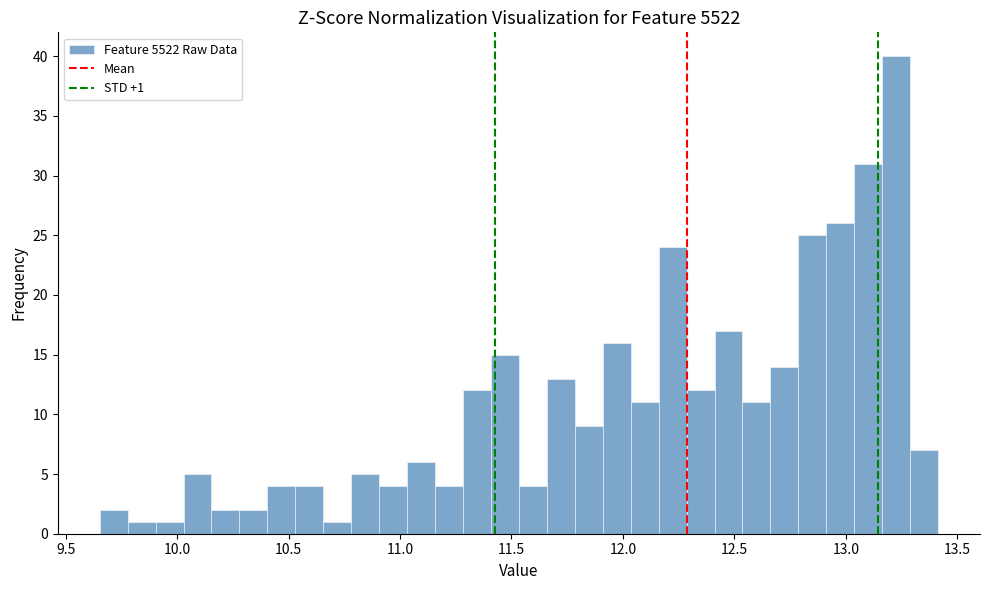

Around what value on the x-axis is the tallest bar? Give the approximate position of its centre, as read against the axis.

13.25